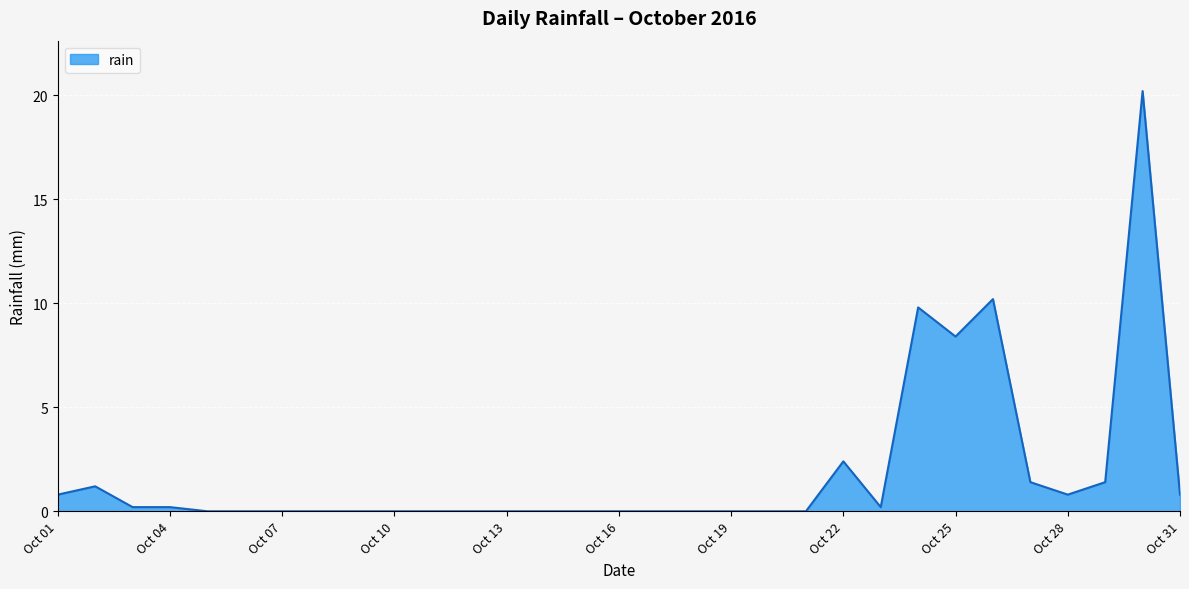

What is the maximum value shown in the chart?

20.2